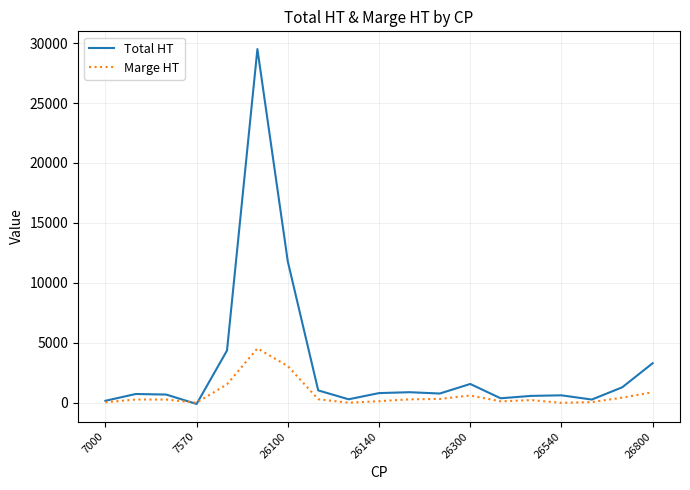

What is the average value of the Total HT series?

3094.3